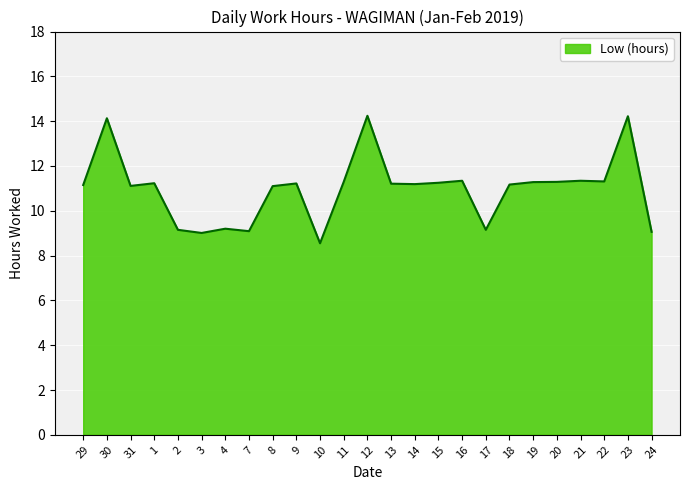

What position from the left is 15?

16